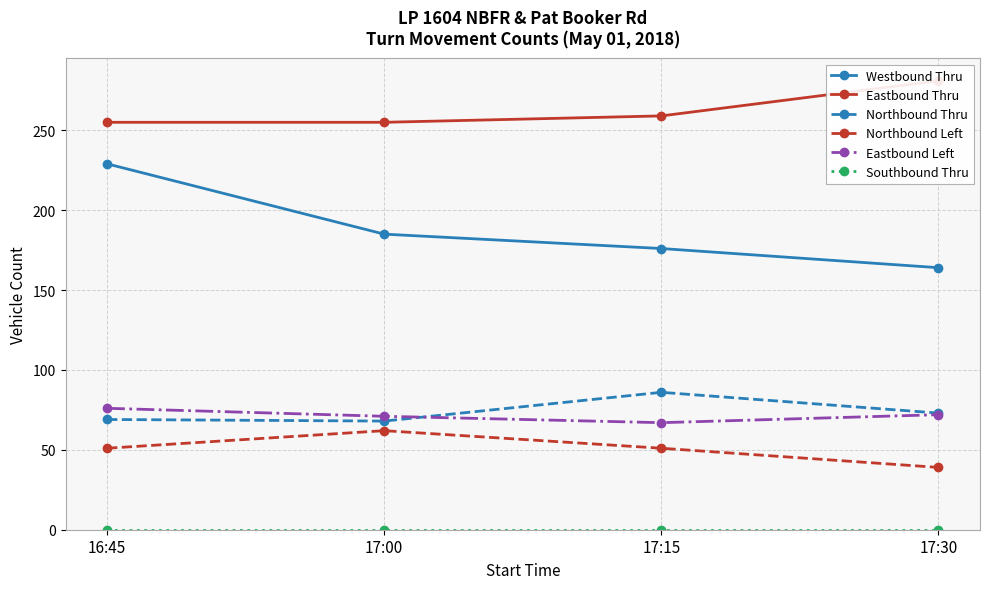

True or false: Eastbound Left and Northbound Thru cross at least once.

True